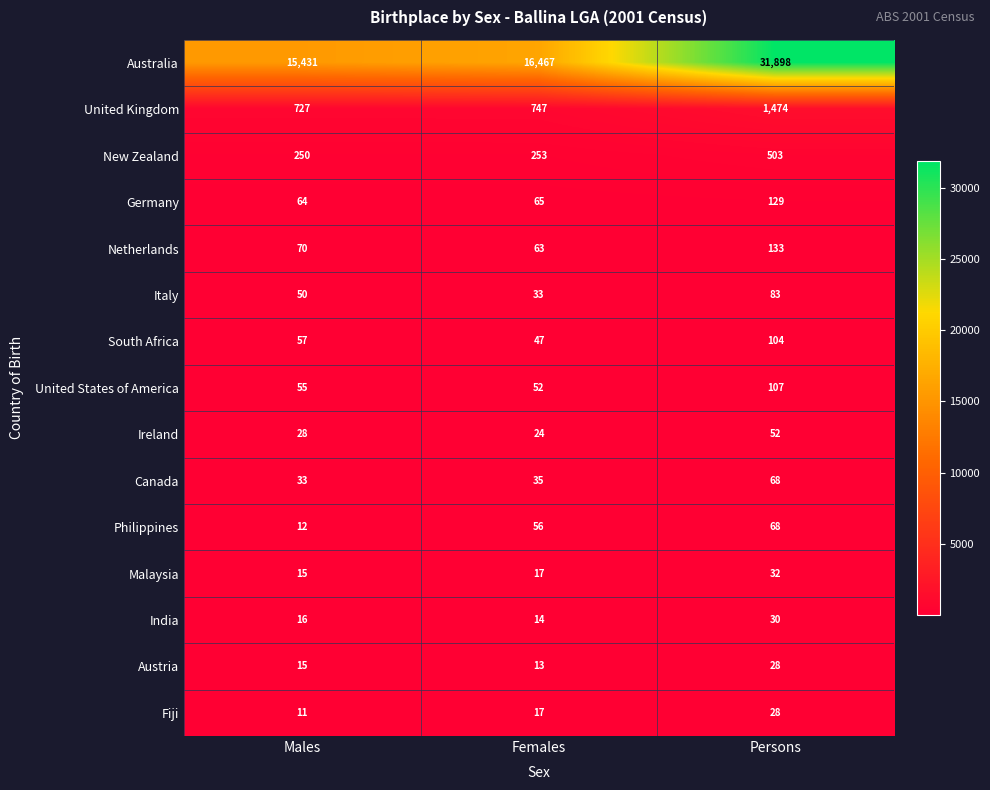

What is the difference between the maximum and minimum values in the United States of America series?

55